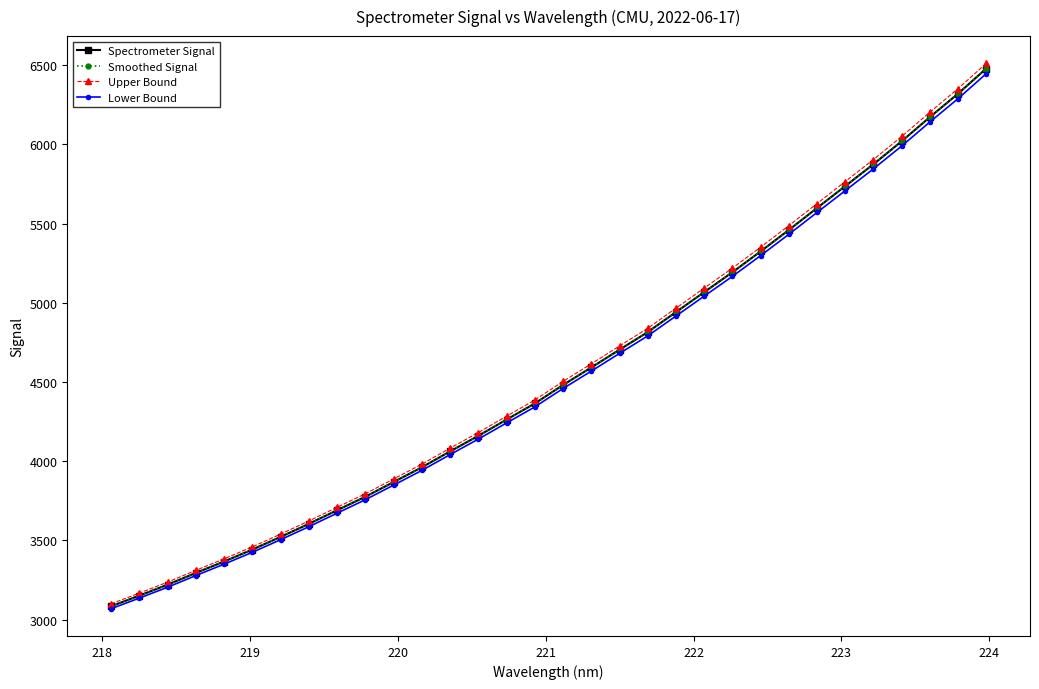

Rank the series by their maximum value, from highest to lowest.

Upper Bound, Spectrometer Signal, Smoothed Signal, Lower Bound